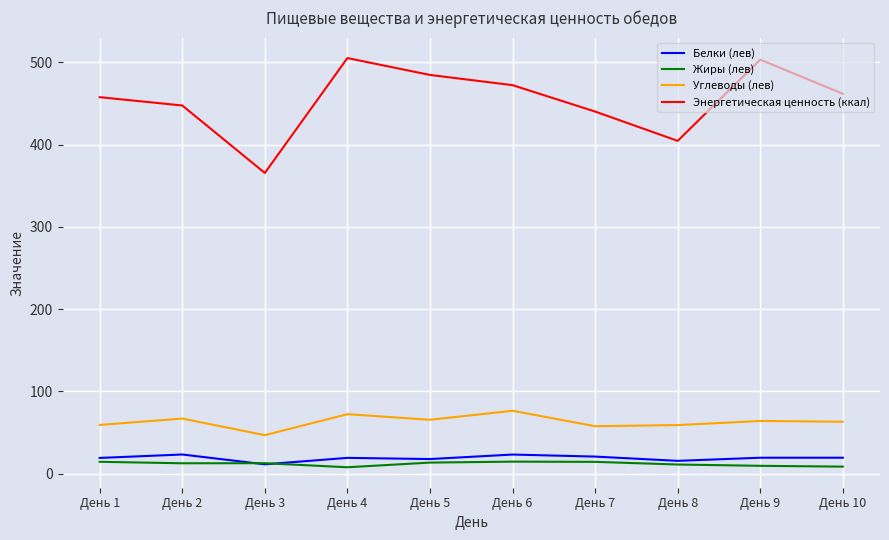

What is the difference between the highest and lowest values at День 8?

393.5